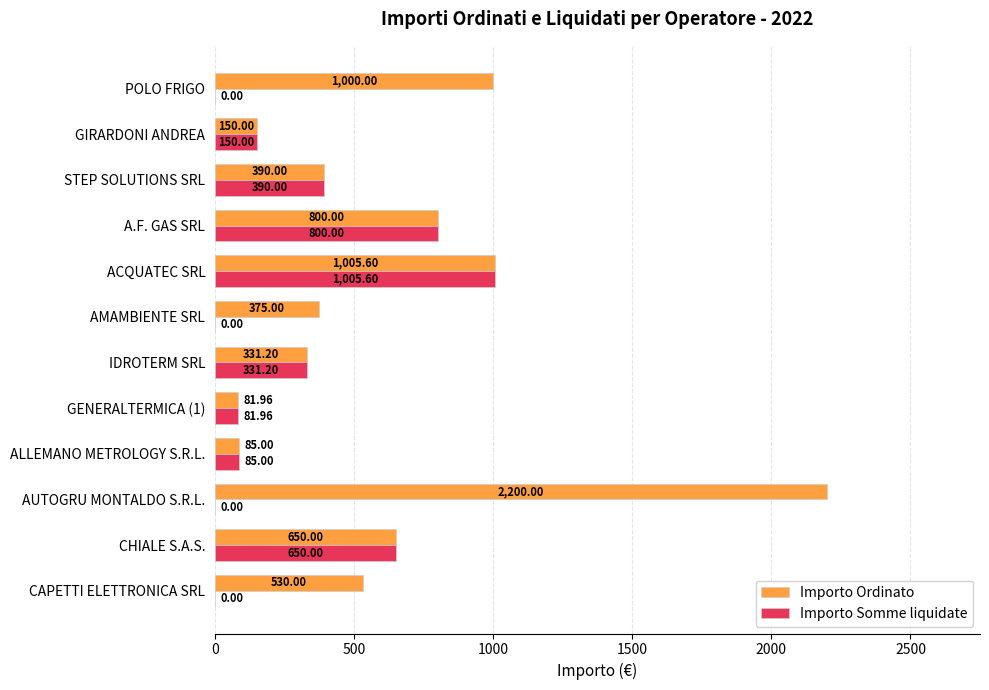

What is the sum of the Importo Somme liquidate values at STEP SOLUTIONS SRL and CAPETTI ELETTRONICA SRL?

390.0